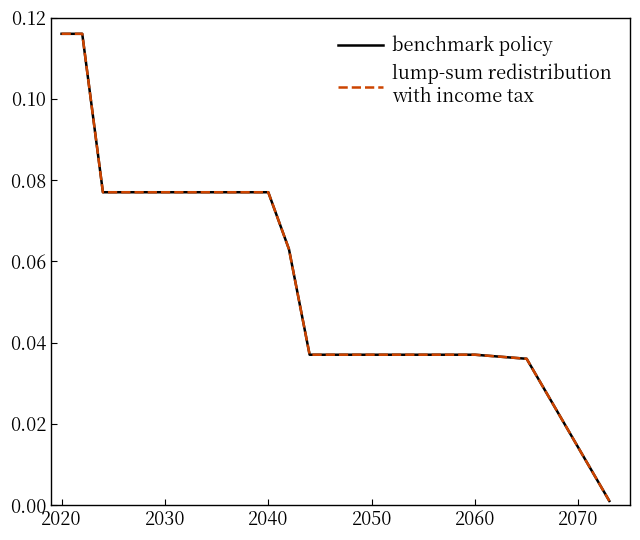

Is this an area chart (filled region under the line)?

No